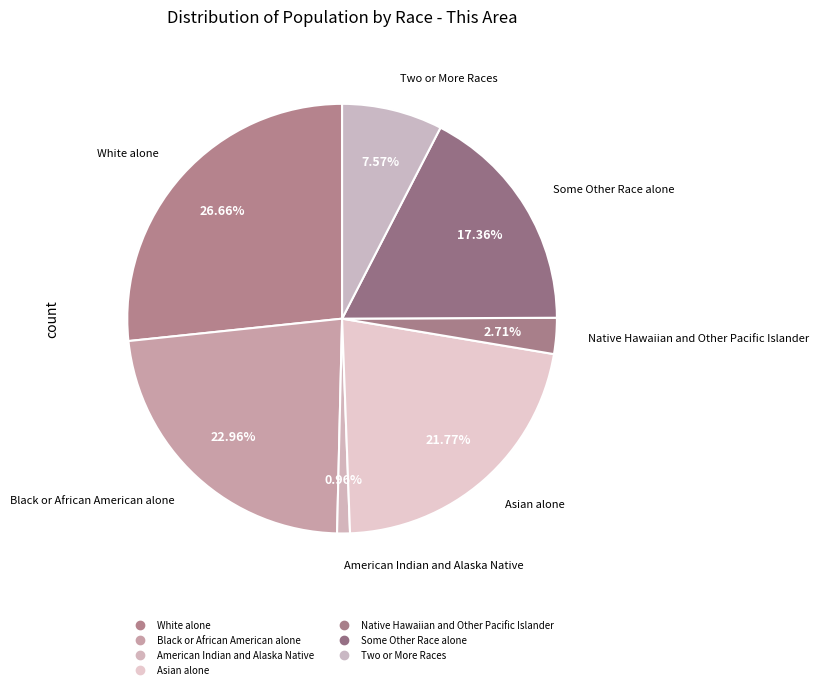

How many segments does this pie chart have?

7